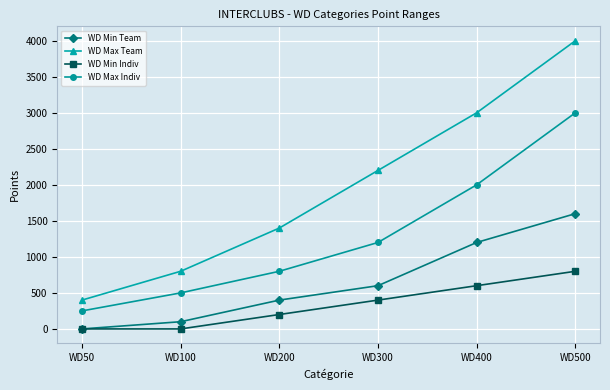

What are all the series names shown in the legend?

WD Min Team, WD Max Team, WD Min Indiv, WD Max Indiv